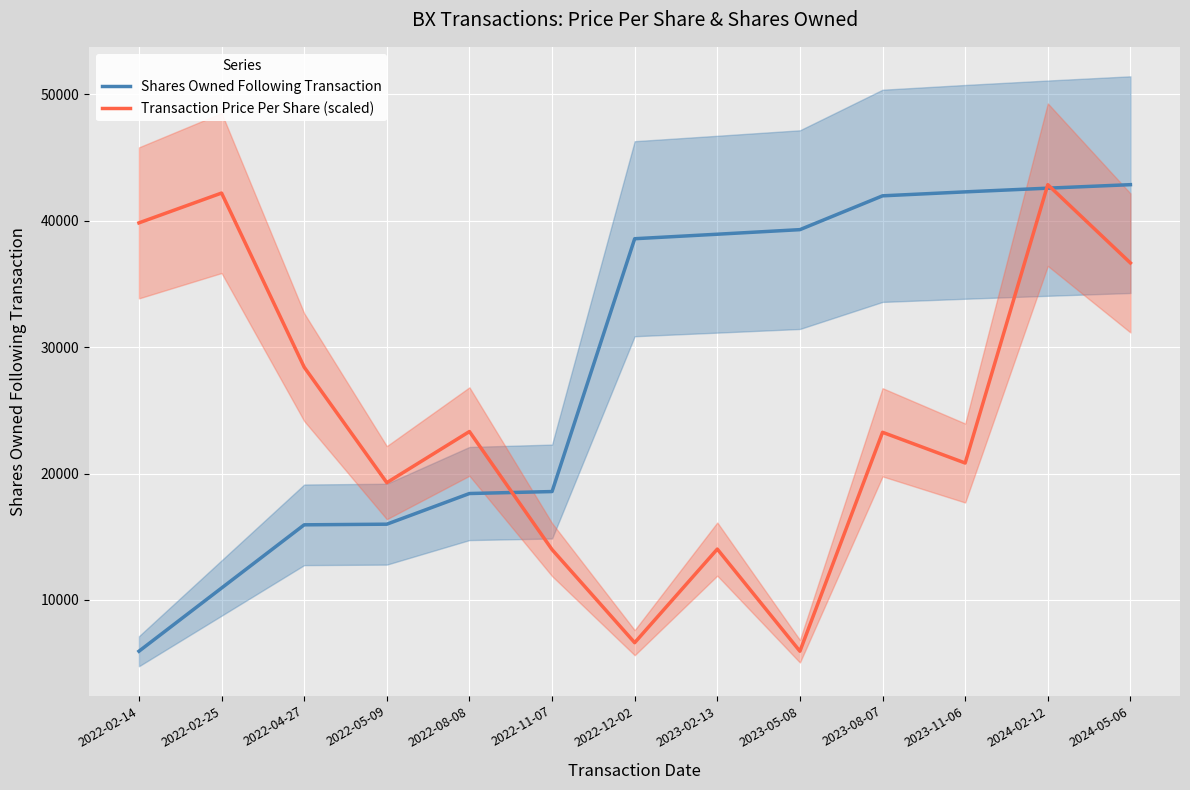

Reading right to left, transcribe all the data shown in this chart.

Shares Owned Following Transaction: 2024-05-06=42850.0	2024-02-12=42573.0	2023-11-06=42280.0	2023-08-07=41967.0	2023-05-08=39292.0	2023-02-13=38930.0	2022-12-02=38574.0	2022-11-07=18574.0	2022-08-08=18418.0	2022-05-09=15992.0	2022-04-27=15942.0	2022-02-25=10942.0	2022-02-14=5942.0
Transaction Price Per Share (scaled): 2024-05-06=36657.1	2024-02-12=42850.0	2023-11-06=20830.6	2023-08-07=23260.9	2023-05-08=5942.0	2023-02-13=14021.4	2022-12-02=6619.0	2022-11-07=13982.4	2022-08-08=23320.1	2022-05-09=19276.5	2022-04-27=28414.1	2022-02-25=42187.2	2022-02-14=39827.8